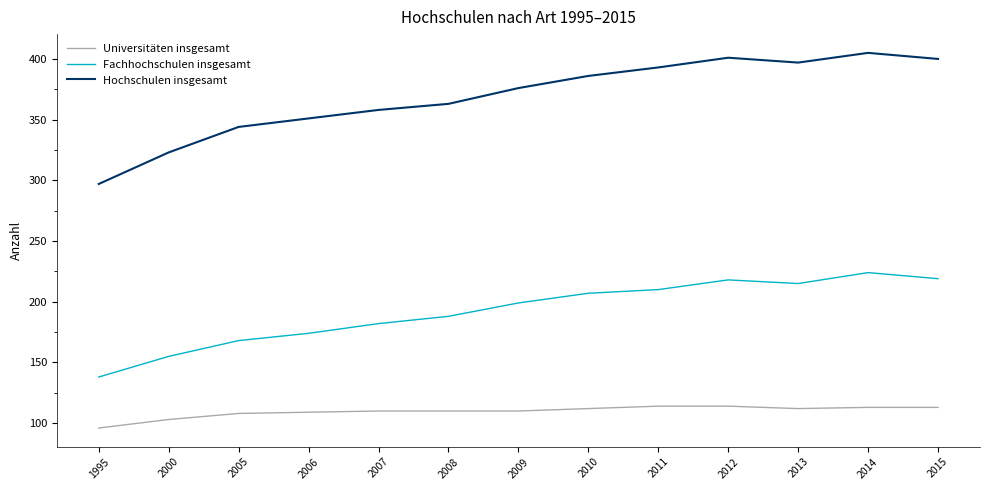

True or false: Fachhochschulen insgesamt and Universitäten insgesamt intersect in this chart.

False